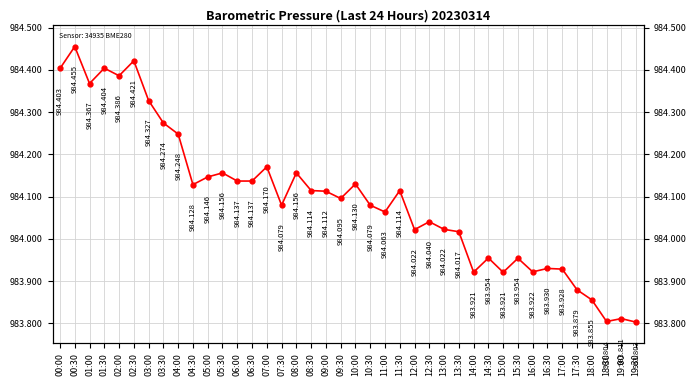

What is the sum of the values at 01:00 and 04:00?

1968.6